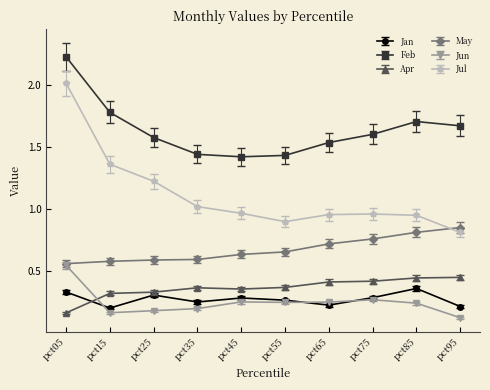

List the series in order of their peak value, highest first.

Feb, Jul, May, Jun, Apr, Jan